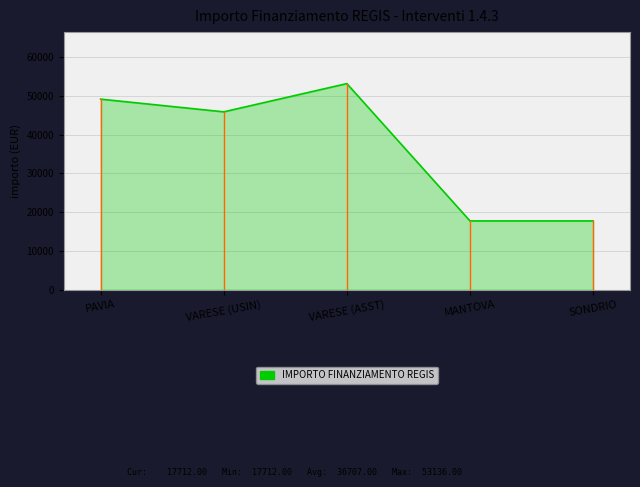

True or false: the data has more than 2 interior local peaks.

False